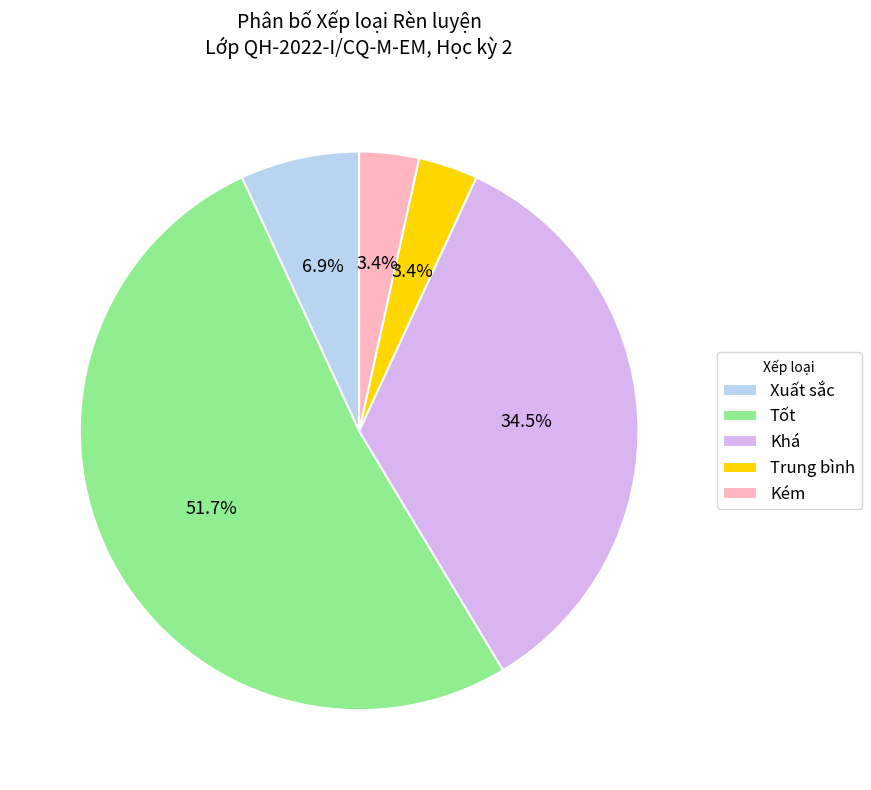

Does any single category account for the majority?

Yes